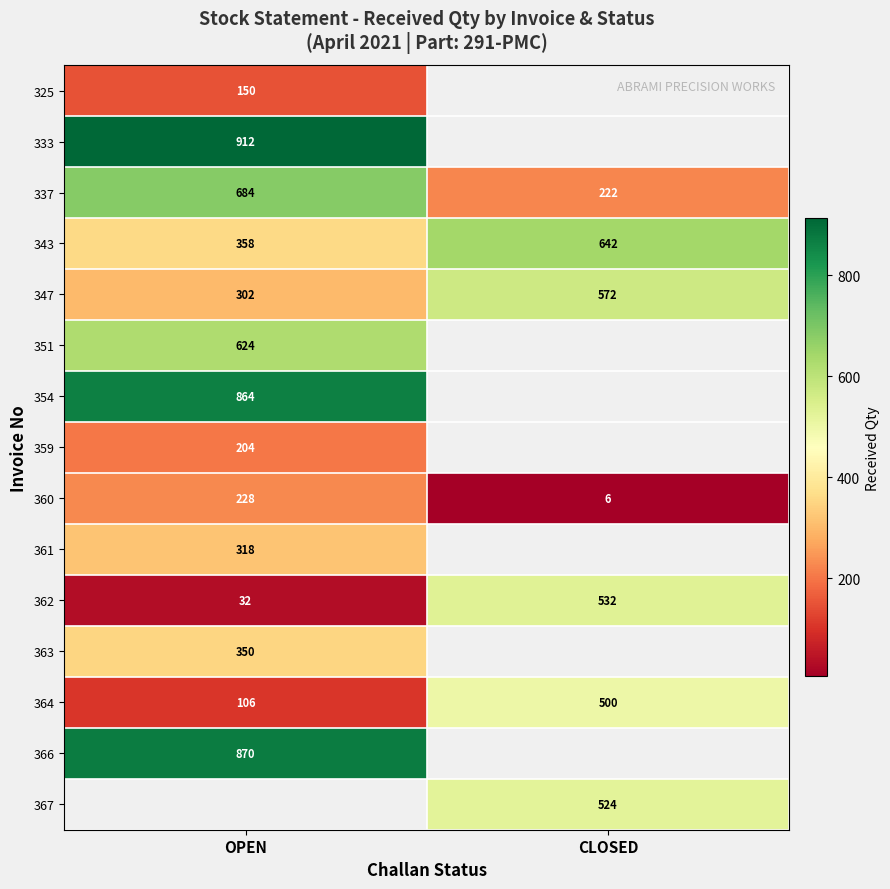

What is the sum of the 347 values at OPEN and CLOSED?

874